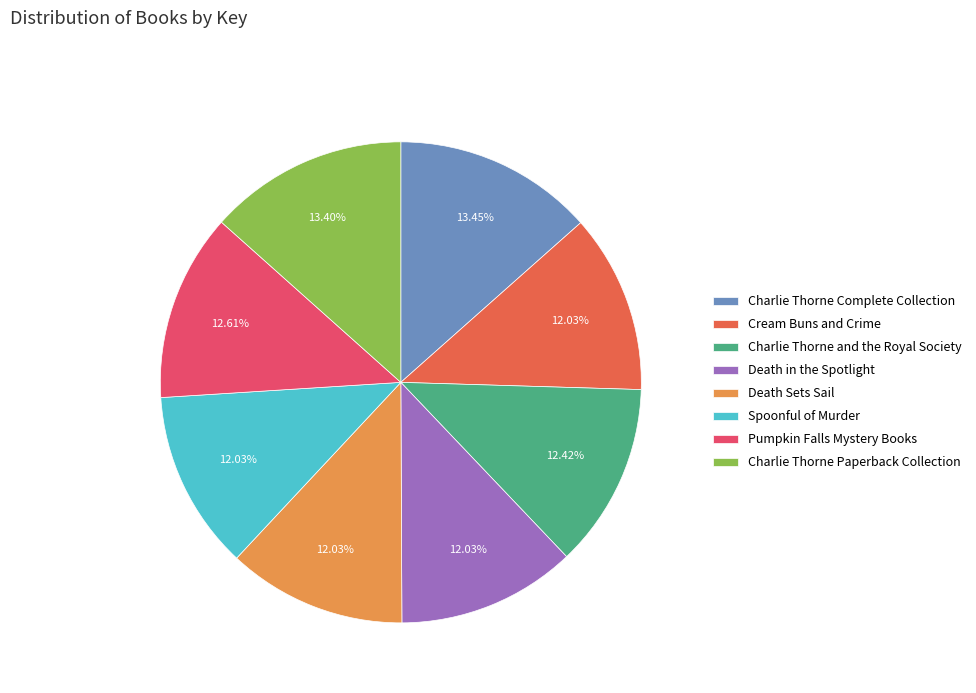

How many segments does this pie chart have?

8